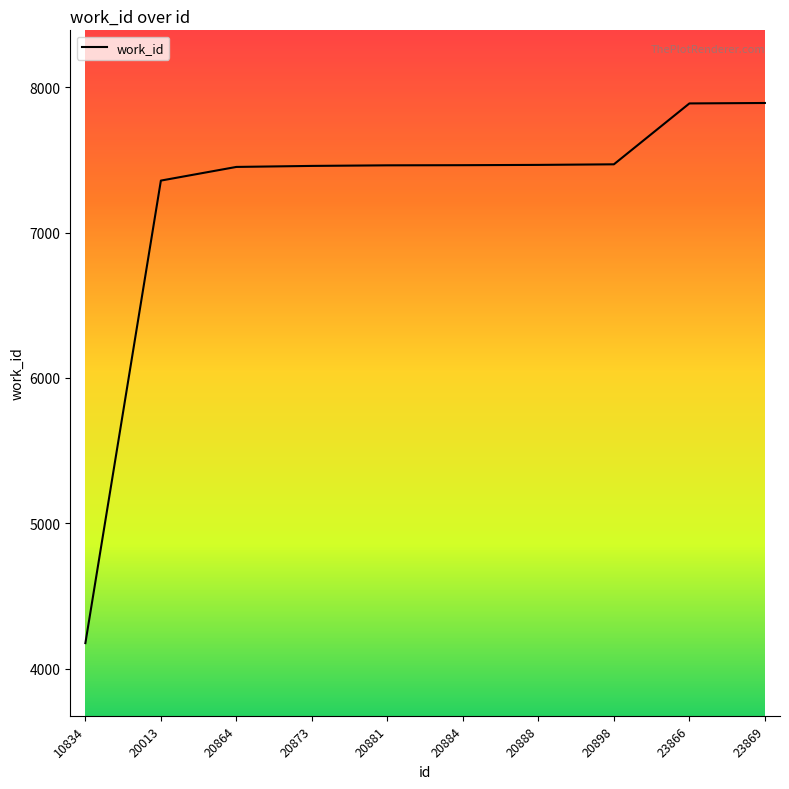

At which category does the chart reach its minimum across all series?

10834